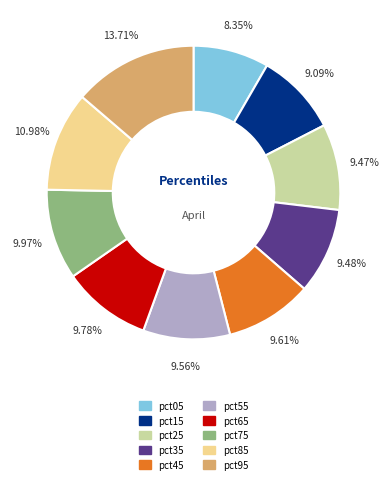

To the nearest percent, what percentage of the pie is pct45?

10%